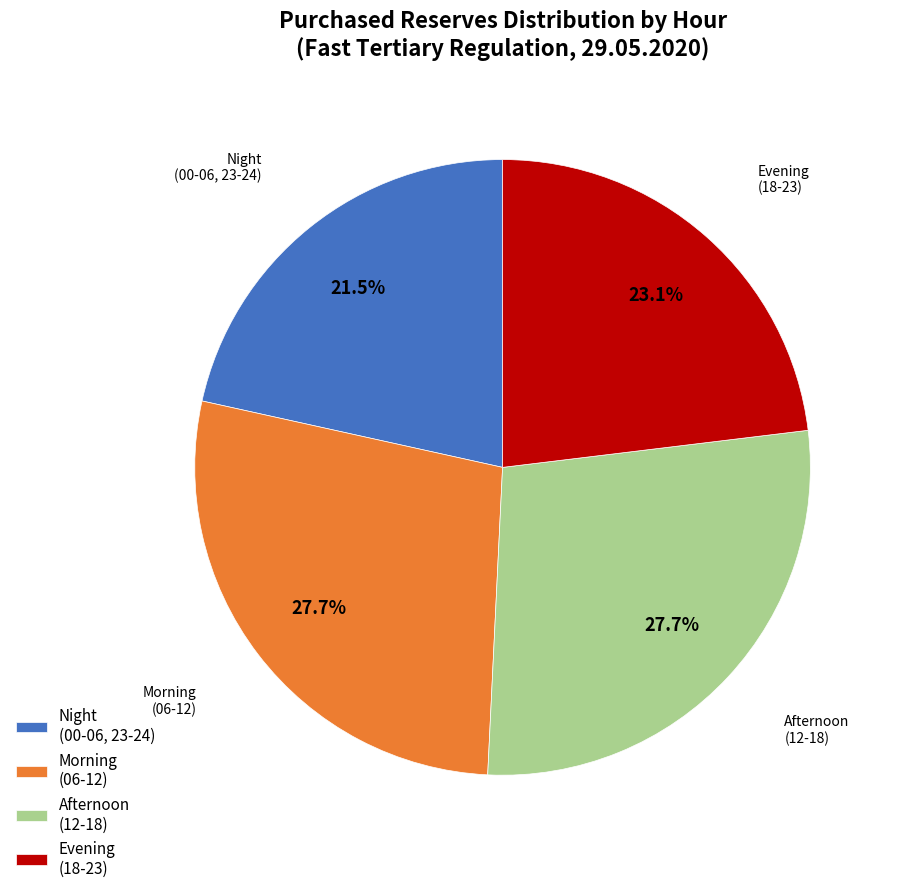

What is the smallest slice in the pie chart?

Night (00-06, 23-24)